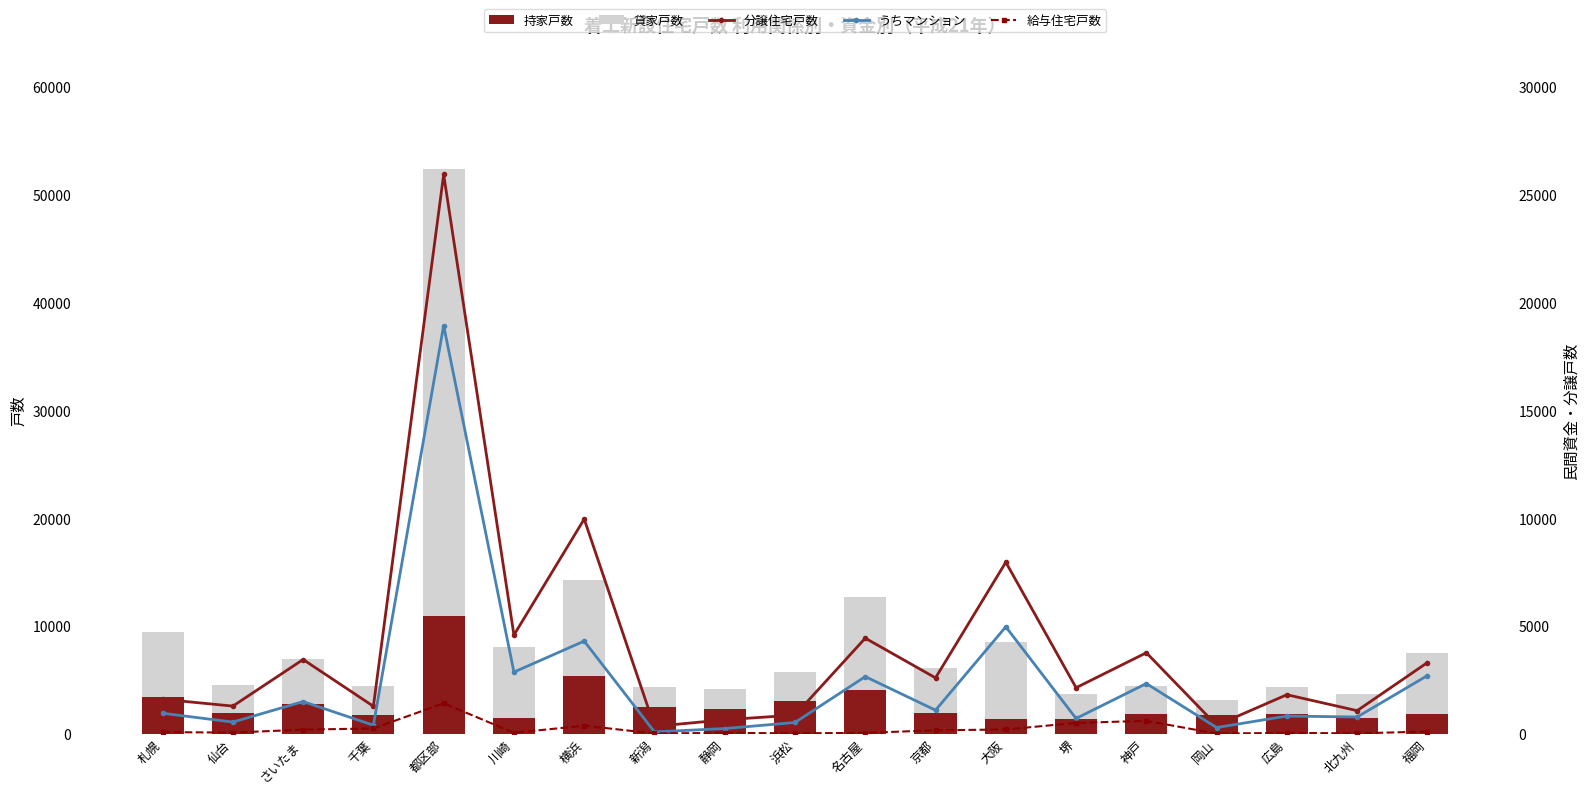

What is the value of the 貸家戸数 bar at the 11th from the left?

8681